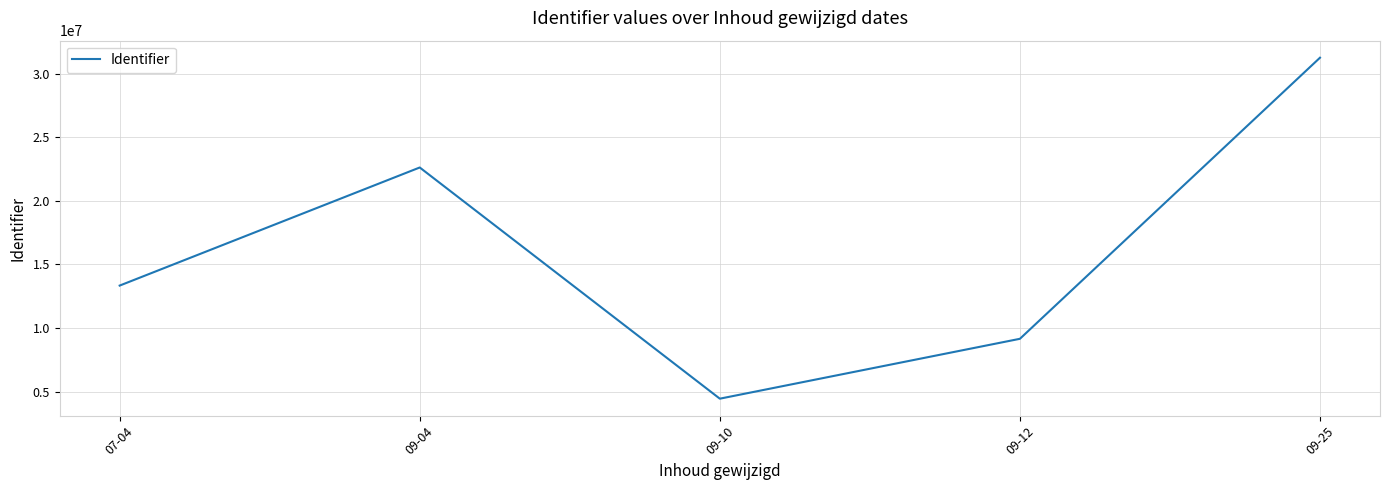

How many series are shown in this chart?

1